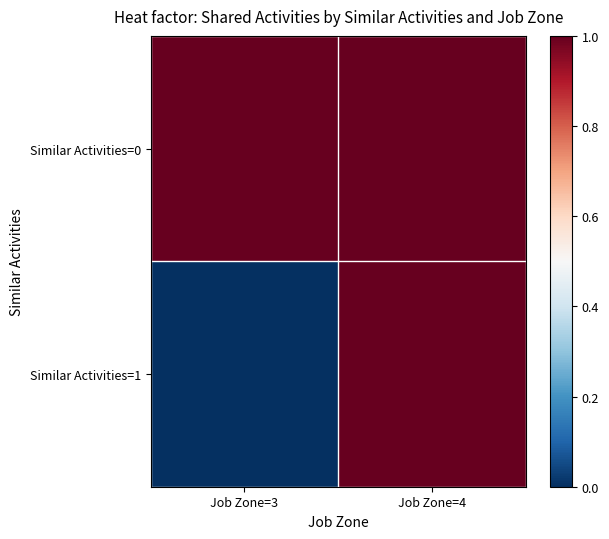

Count the number of categories in the chart.

2